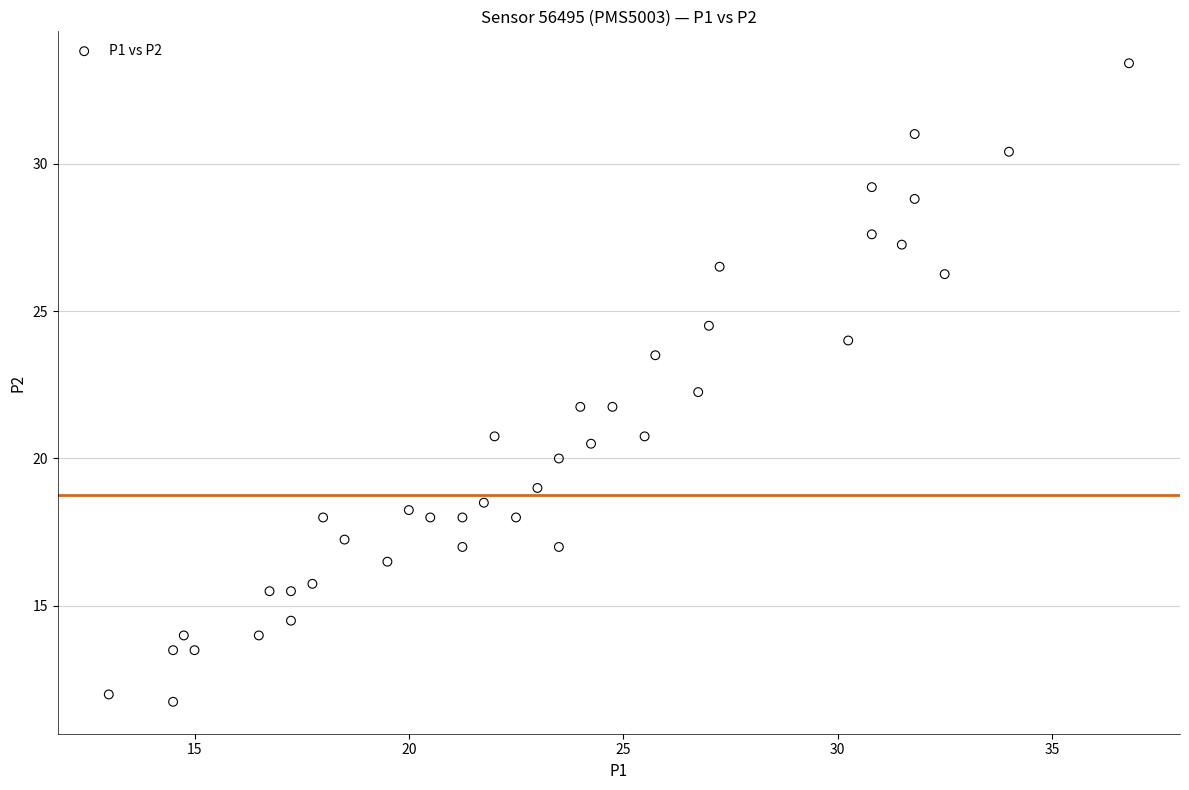

What is the range of X values (max minus min)?

23.8